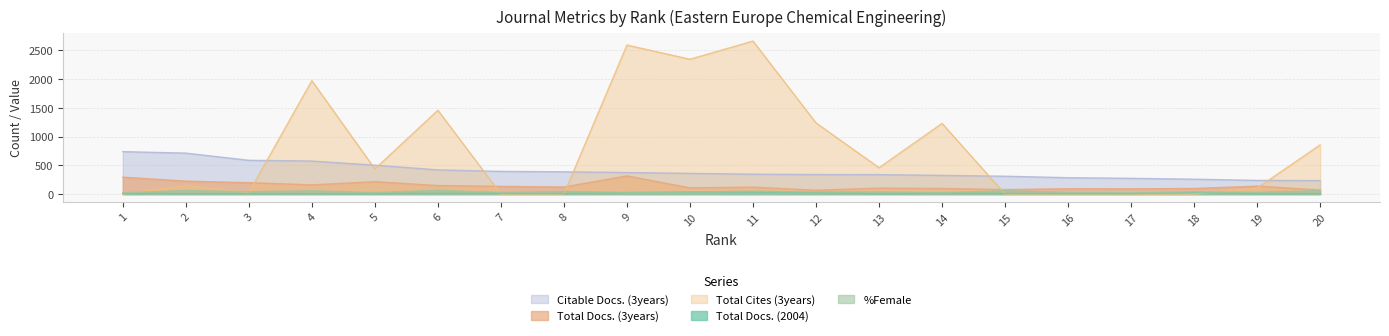

Does the chart display data point markers on the line(s)?

No